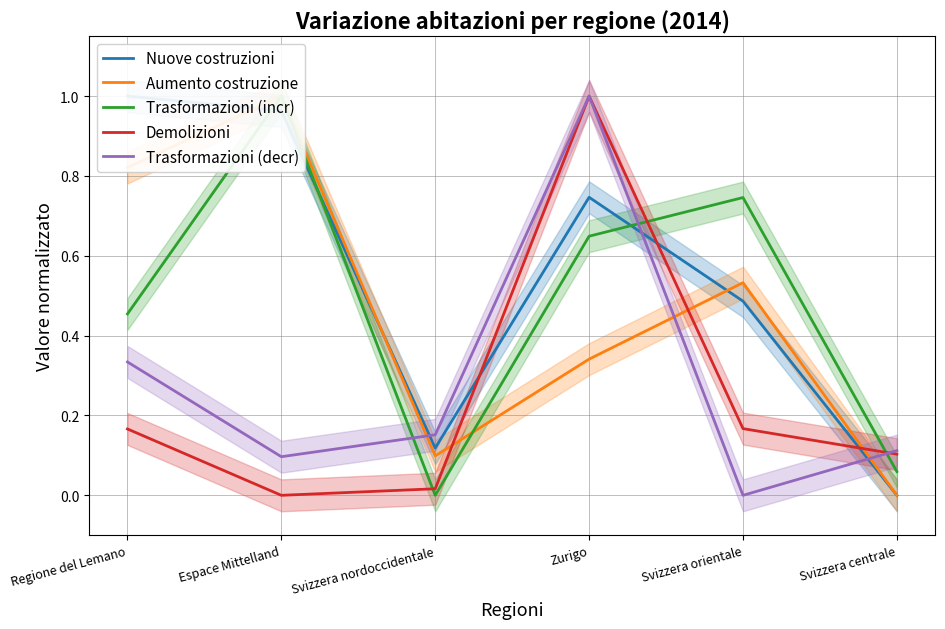

How many data points in Nuove costruzioni are above 0?

5